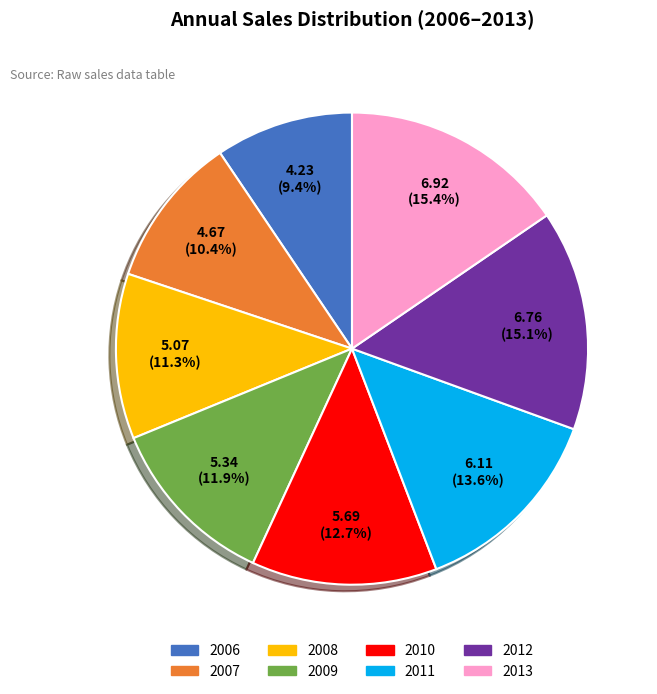

How many segments does this pie chart have?

8